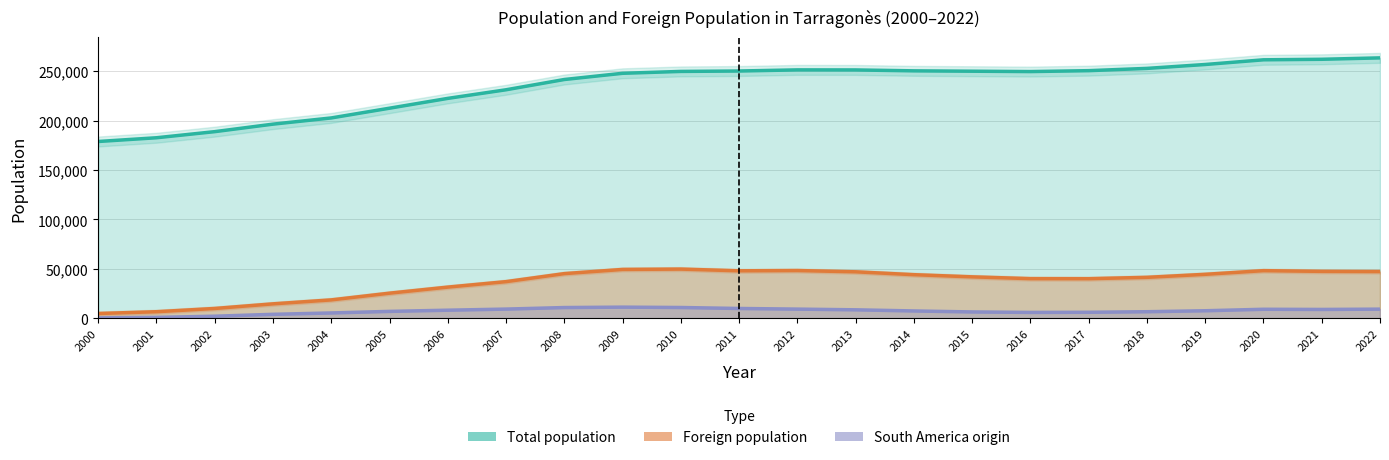

What is the difference between the South America origin values at 2015 and 2018?

229